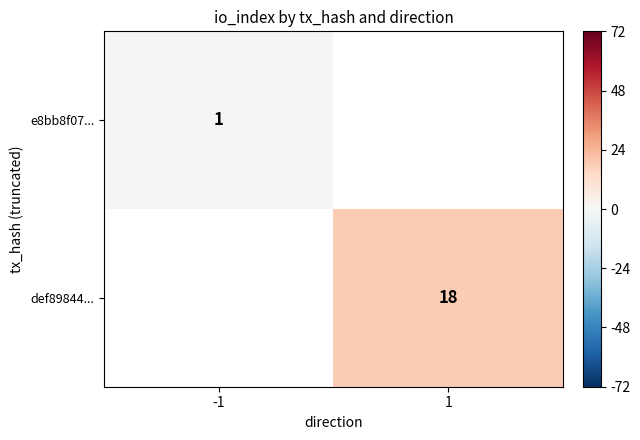

True or false: e8bb8f07... has a value of 2 at -1.

False